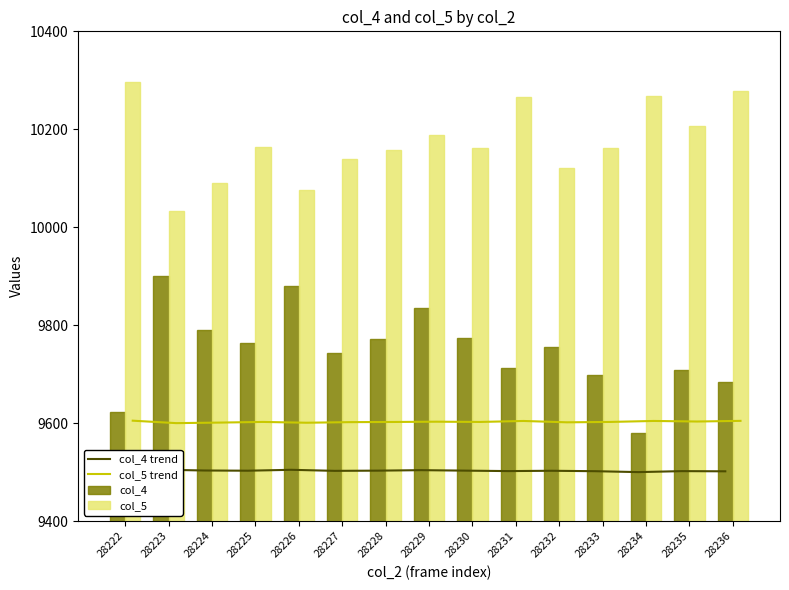

True or false: col_4 trend has a value of 9502.1 at 28231.

True